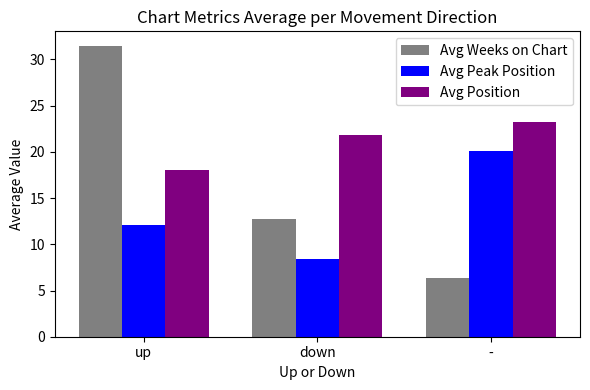

How many series are shown in this chart?

3